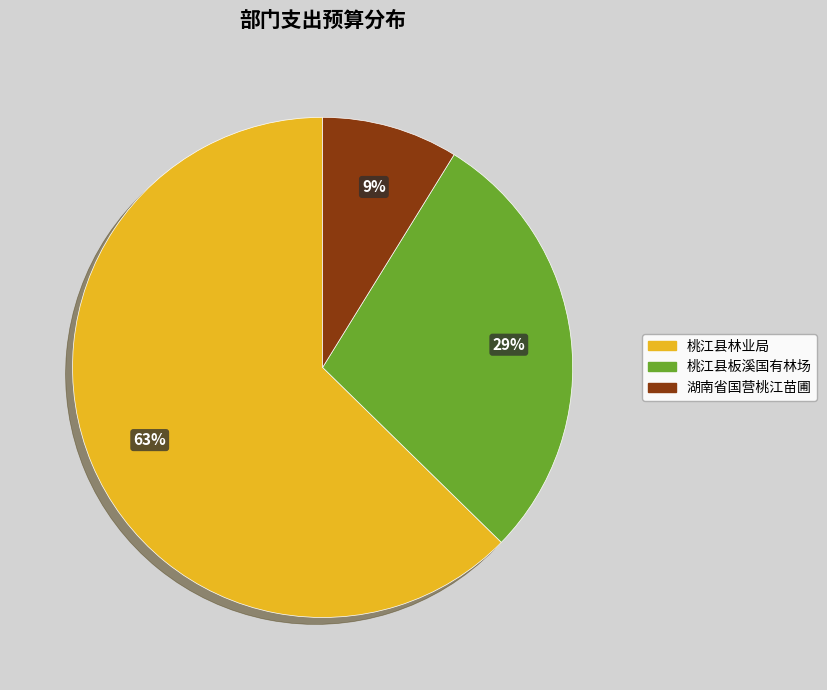

Is there a majority slice in this chart?

Yes